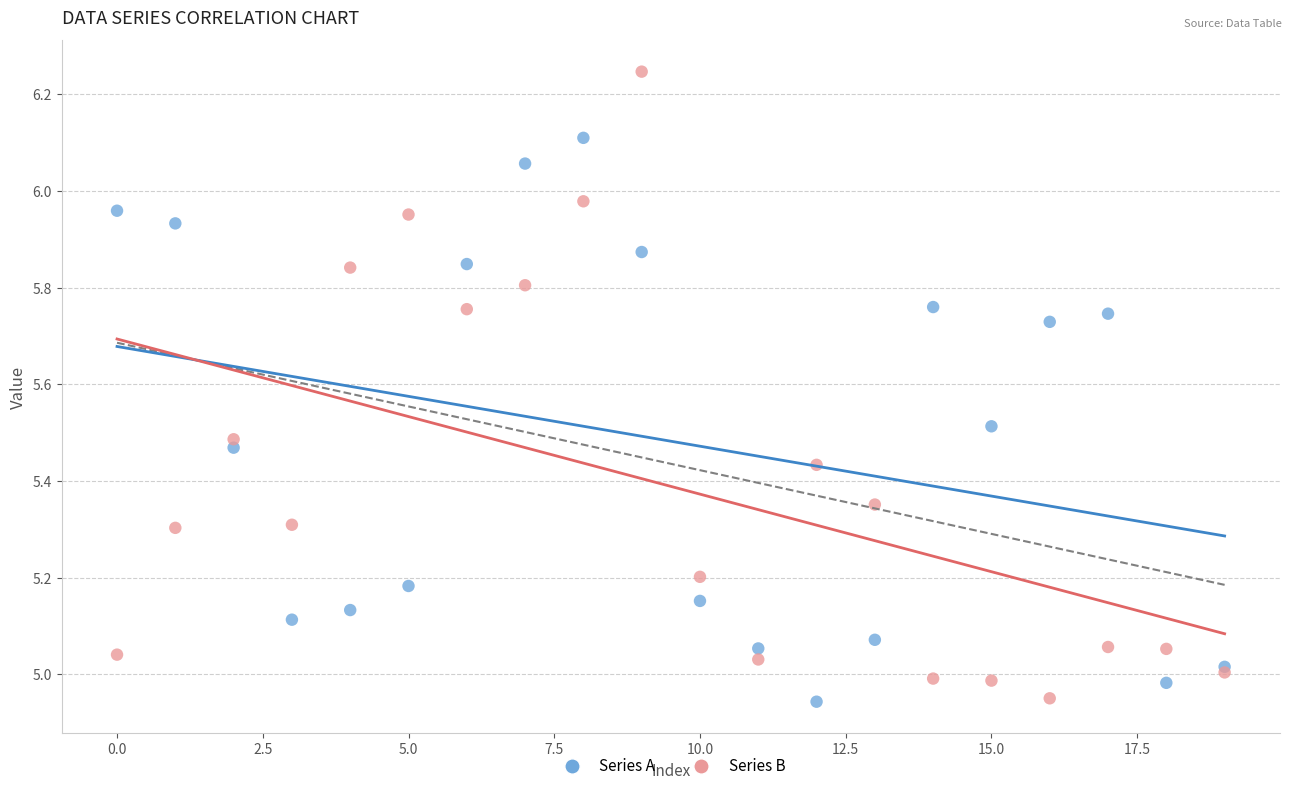

Which series has the largest Y range (max minus min)?

Series B